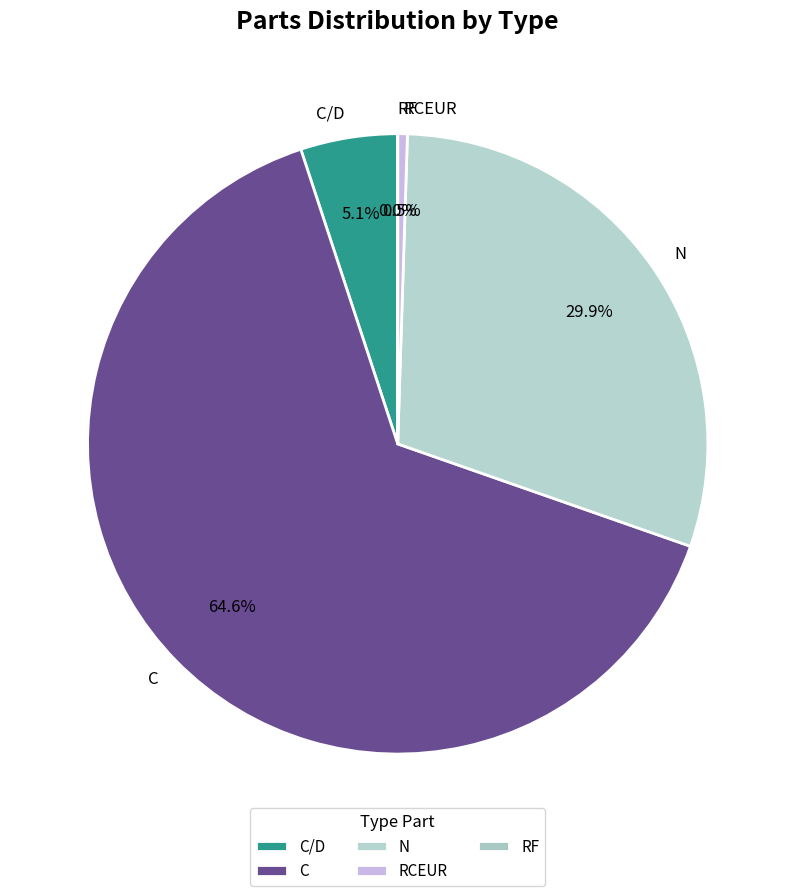

The C/D slice represents 14% of the pie. True or false?

False